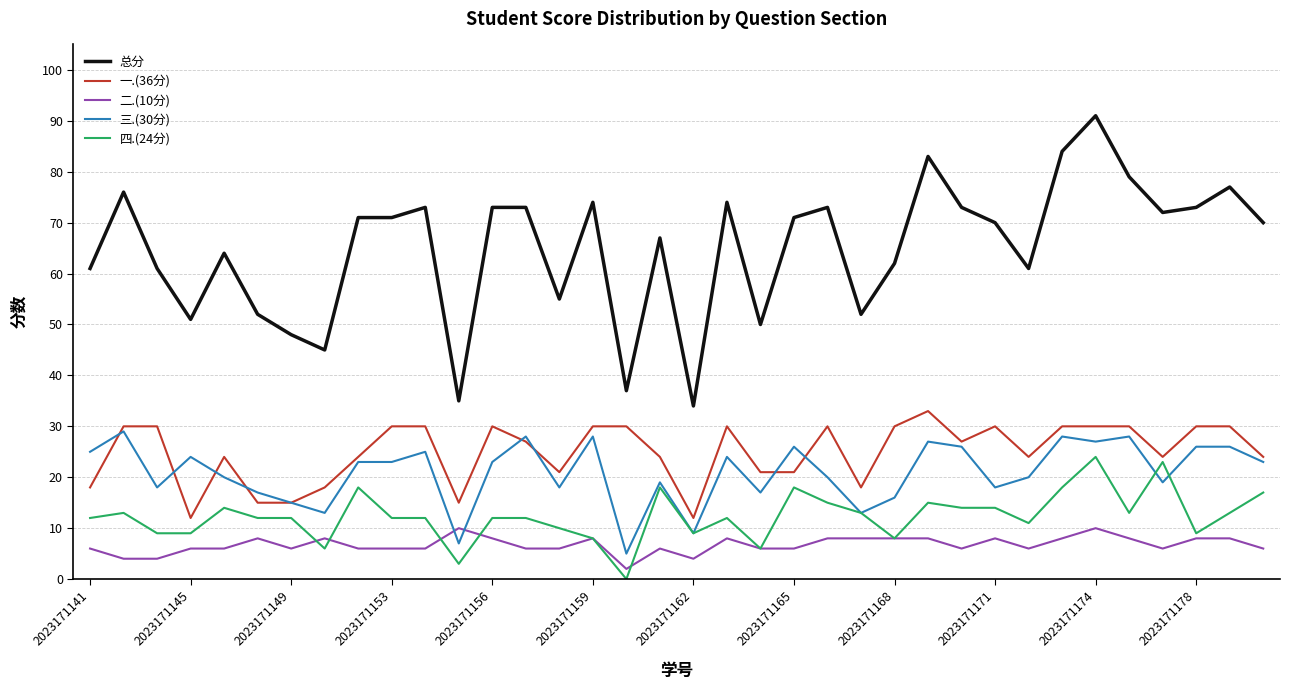

True or false: 二.(10分) and 三.(30分) cross at least once.

True